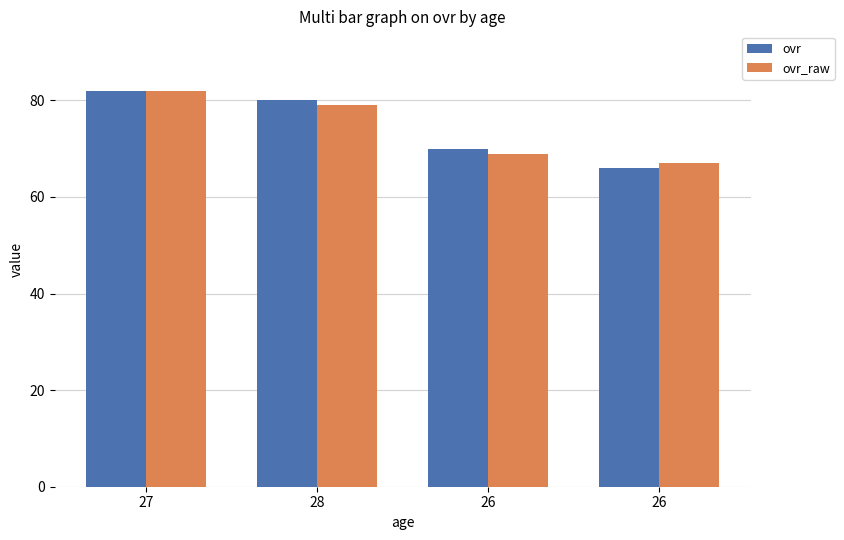

Reading right to left, what are all the values shown in this chart?

ovr: 26=66	26=70	28=80	27=82
ovr_raw: 26=67	26=69	28=79	27=82